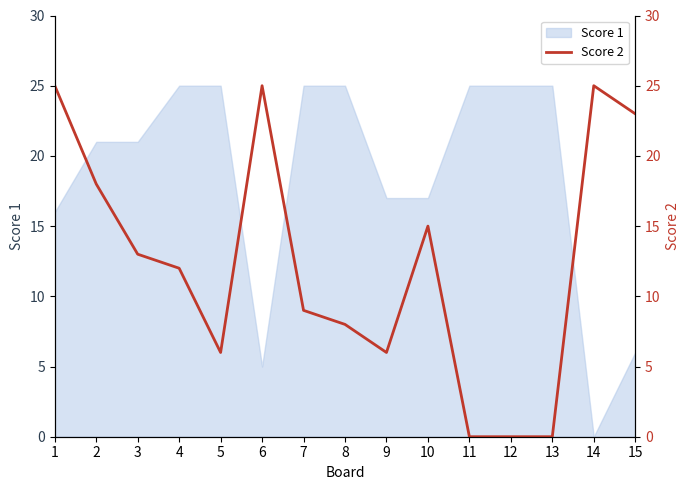

What is the change in value from 12 to 14?

+25